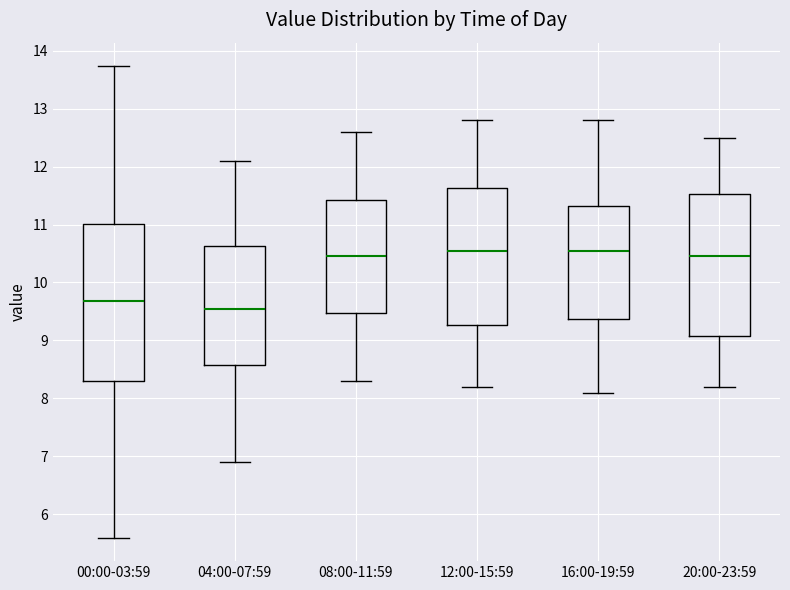

Reading left to right, read every box against the y-axis: the position of its median line, the range the box covers, and the ends of its whiskers. The values are not printed on the chart, so give them approximately, as read against the axis.

00:00-03:59: median 9.7, box 8.3 to 11.0, whiskers 5.6 to 13.7
04:00-07:59: median 9.6, box 8.6 to 10.6, whiskers 6.9 to 12.1
08:00-11:59: median 10.5, box 9.5 to 11.4, whiskers 8.3 to 12.6
12:00-15:59: median 10.6, box 9.3 to 11.6, whiskers 8.2 to 12.8
16:00-19:59: median 10.6, box 9.4 to 11.3, whiskers 8.1 to 12.8
20:00-23:59: median 10.5, box 9.1 to 11.5, whiskers 8.2 to 12.5